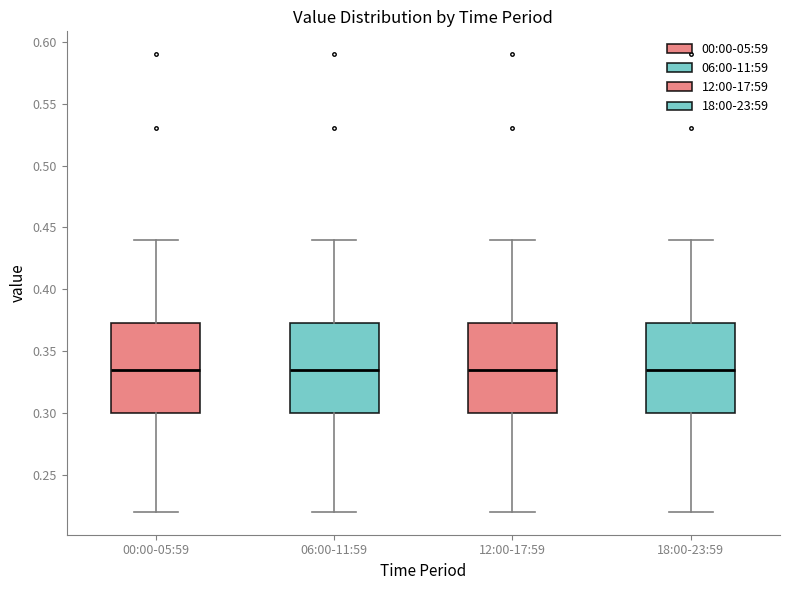

Reading left to right, read every box against the y-axis: the position of its median line, the range the box covers, and the ends of its whiskers. The values are not printed on the chart, so give them approximately, as read against the axis.

00:00-05:59: median 0.335, box 0.300 to 0.375, whiskers 0.220 to 0.440
06:00-11:59: median 0.335, box 0.300 to 0.375, whiskers 0.220 to 0.440
12:00-17:59: median 0.335, box 0.300 to 0.375, whiskers 0.220 to 0.440
18:00-23:59: median 0.335, box 0.300 to 0.375, whiskers 0.220 to 0.440